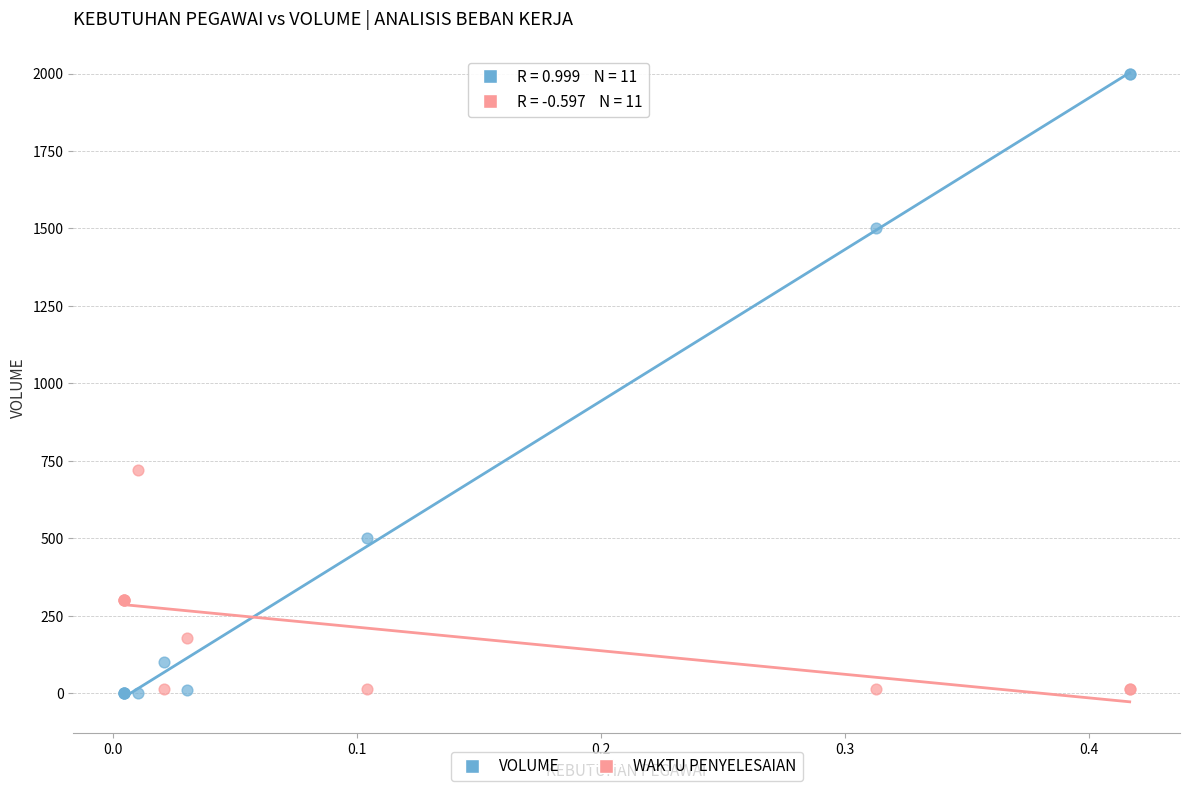

In the VOLUME series, what Y value is closest to 1000?

500